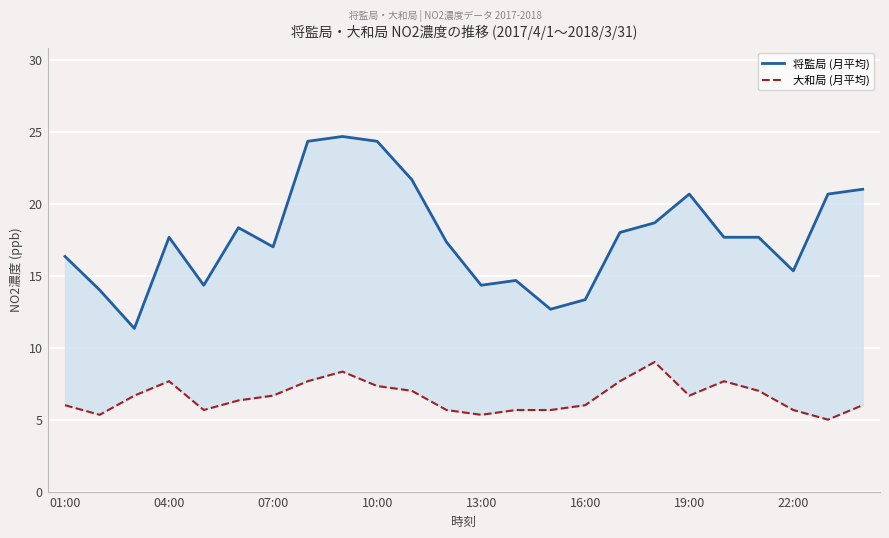

What is the minimum value shown in the chart?

5.0